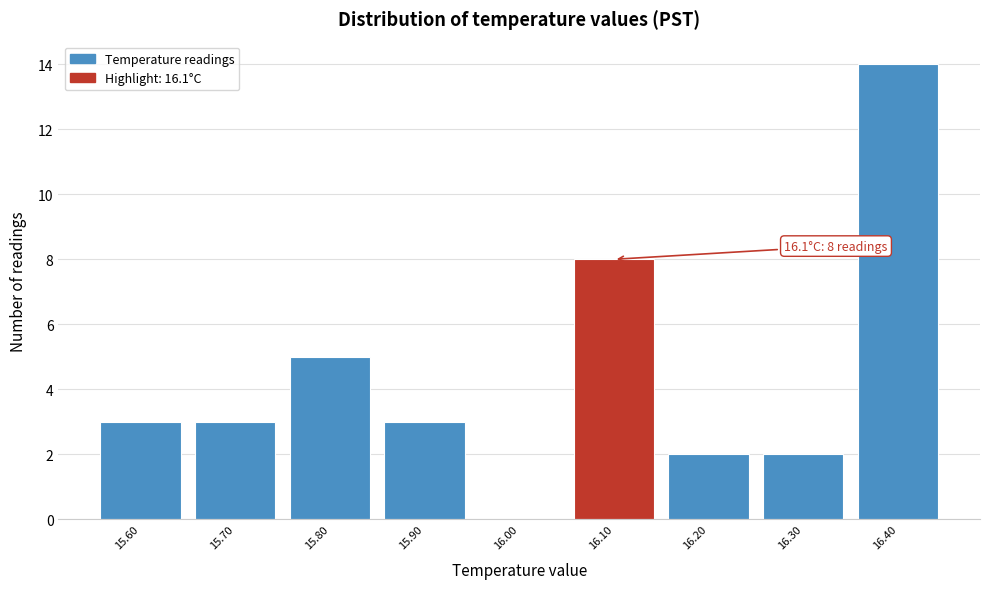

Which range on the x-axis has the tallest bar?

16.35 to 16.45